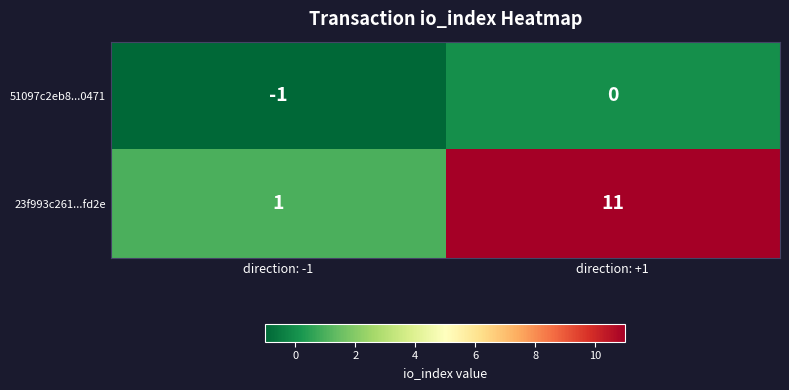

The 23f993c261...fd2e series shows 2 at direction: -1. True or false?

False